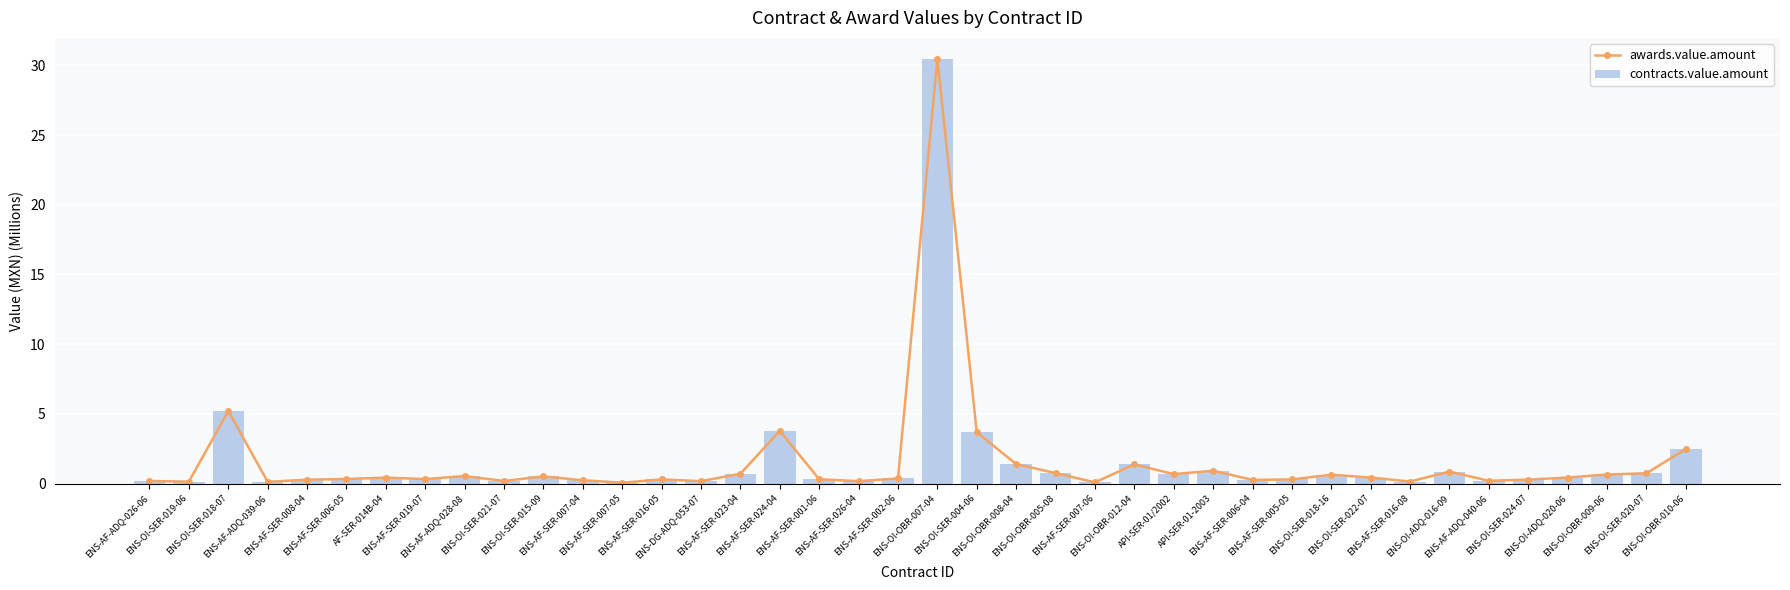

Reading right to left, transcribe all the data shown in this chart.

awards.value.amount: ENS-OI-OBR-010-06=2.5	ENS-OI-SER-020-07=0.8	ENS-OI-OBR-009-06=0.7	ENS-OI-ADQ-020-06=0.4	ENS-OI-SER-024-07=0.3	ENS-AF-ADQ-040-06=0.2	ENS-OI-ADQ-016-09=0.9	ENS-AF-SER-016-08=0.2	ENS-OI-SER-022-07=0.4	ENS-OI-SER-018-16=0.6	ENS-AF-SER-005-05=0.3	ENS-AF-SER-006-04=0.3	API-SER-01-2003=0.9	API-SER-01/2002=0.7	ENS-OI-OBR-012-04=1.4	ENS-AF-SER-007-06=0.1	ENS-OI-OBR-005-08=0.8	ENS-OI-OBR-008-04=1.4	ENS-OI-SER-004-06=3.7	ENS-OI-OBR-007-04=30.4	ENS-AF-SER-002-06=0.4	ENS-AF-SER-026-04=0.2	ENS-AF-SER-001-06=0.3	ENS-AF-SER-024-04=3.8	ENS-AF-SER-023-04=0.7	ENS-DG-ADQ-053-07=0.2	ENS-AF-SER-016-05=0.3	ENS-AF-SER-007-05=0.1	ENS-AF-SER-007-04=0.2	ENS-OI-SER-015-09=0.5	ENS-OI-SER-021-07=0.2	ENS-AF-ADQ-028-08=0.5	ENS-AF-SER-019-07=0.3	AF-SER-014B-04=0.4	ENS-AF-SER-006-05=0.3	ENS-AF-SER-008-04=0.3	ENS-AF-ADQ-039-06=0.1	ENS-OI-SER-018-07=5.2	ENS-OI-SER-019-06=0.1	ENS-AF-ADQ-026-06=0.2
contracts.value.amount: ENS-OI-OBR-010-06=2.5	ENS-OI-SER-020-07=0.8	ENS-OI-OBR-009-06=0.7	ENS-OI-ADQ-020-06=0.4	ENS-OI-SER-024-07=0.3	ENS-AF-ADQ-040-06=0.2	ENS-OI-ADQ-016-09=0.9	ENS-AF-SER-016-08=0.2	ENS-OI-SER-022-07=0.4	ENS-OI-SER-018-16=0.6	ENS-AF-SER-005-05=0.3	ENS-AF-SER-006-04=0.3	API-SER-01-2003=0.9	API-SER-01/2002=0.7	ENS-OI-OBR-012-04=1.4	ENS-AF-SER-007-06=0.1	ENS-OI-OBR-005-08=0.8	ENS-OI-OBR-008-04=1.4	ENS-OI-SER-004-06=3.7	ENS-OI-OBR-007-04=30.4	ENS-AF-SER-002-06=0.4	ENS-AF-SER-026-04=0.2	ENS-AF-SER-001-06=0.3	ENS-AF-SER-024-04=3.8	ENS-AF-SER-023-04=0.7	ENS-DG-ADQ-053-07=0.2	ENS-AF-SER-016-05=0.3	ENS-AF-SER-007-05=0.1	ENS-AF-SER-007-04=0.2	ENS-OI-SER-015-09=0.5	ENS-OI-SER-021-07=0.2	ENS-AF-ADQ-028-08=0.5	ENS-AF-SER-019-07=0.3	AF-SER-014B-04=0.4	ENS-AF-SER-006-05=0.3	ENS-AF-SER-008-04=0.3	ENS-AF-ADQ-039-06=0.1	ENS-OI-SER-018-07=5.2	ENS-OI-SER-019-06=0.1	ENS-AF-ADQ-026-06=0.2